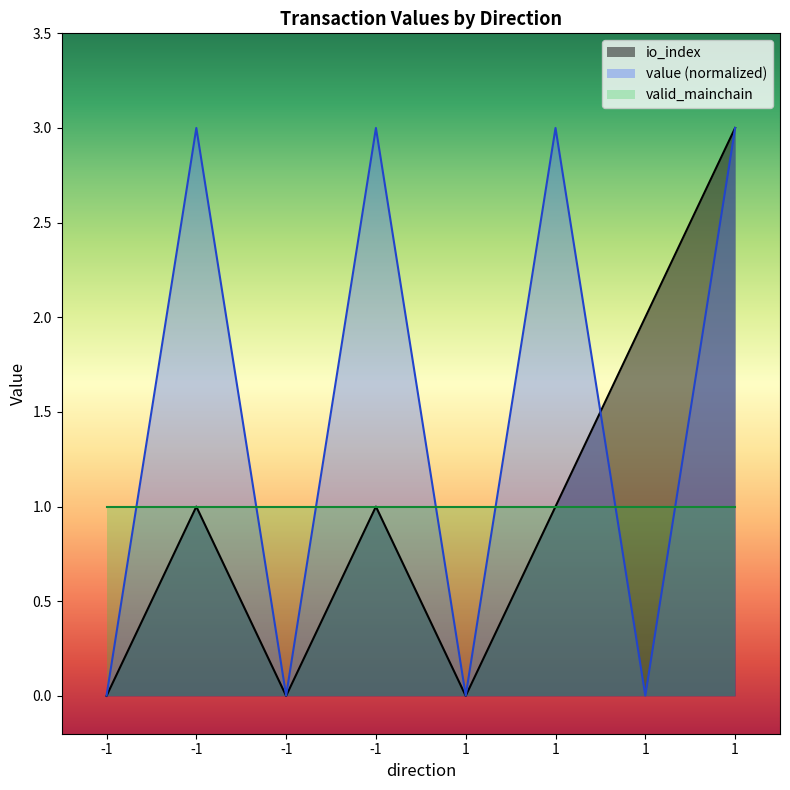

True or false: io_index has a value of 0.0 at -1.

True